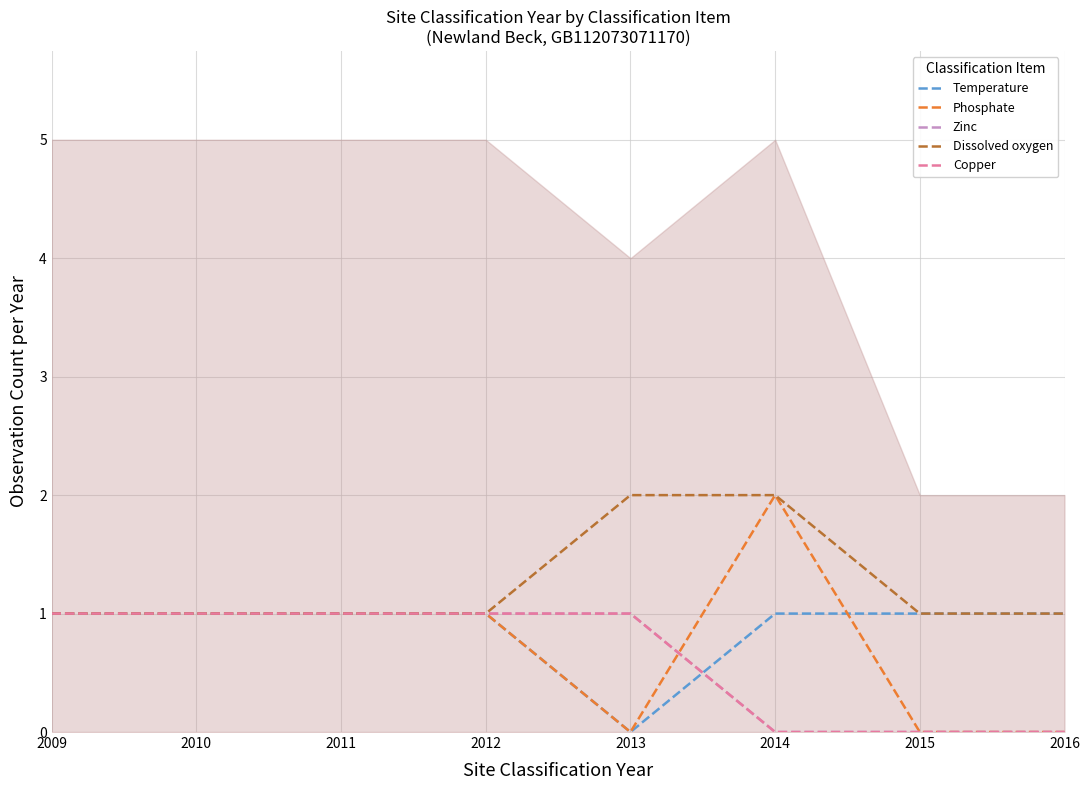

How many values in Copper are above zero?

5